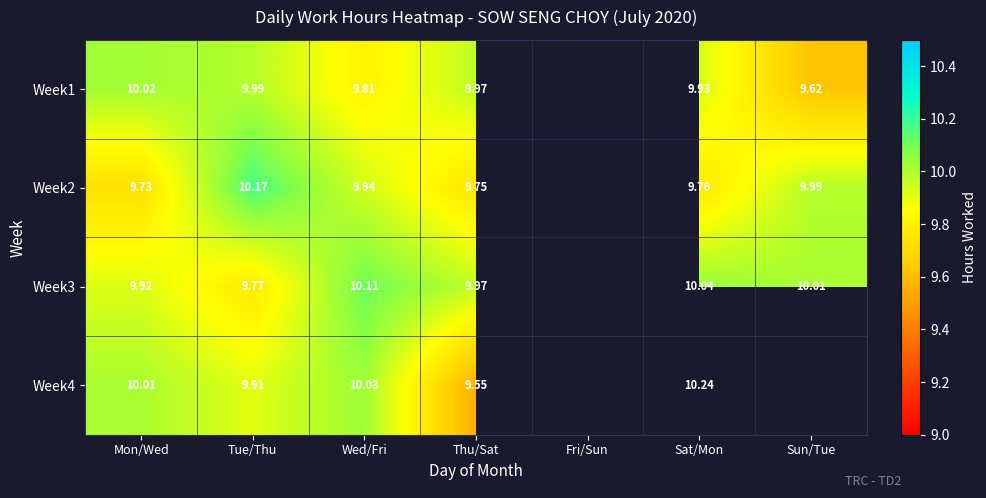

What is the smallest value displayed?

9.6